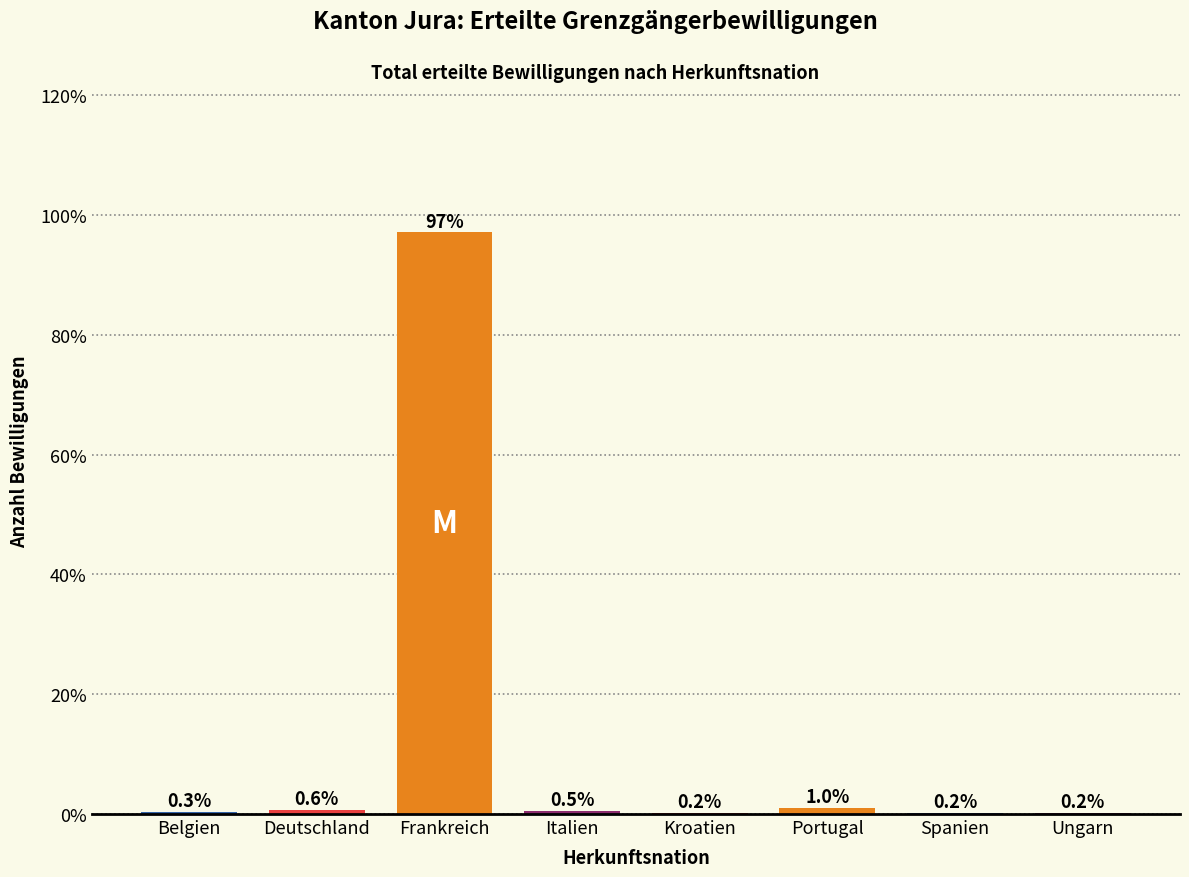

Reading left to right, what are all the values shown in this chart?

Belgien=0.3	Deutschland=0.6	Frankreich=97.1	Italien=0.5	Kroatien=0.2	Portugal=1.0	Spanien=0.2	Ungarn=0.2